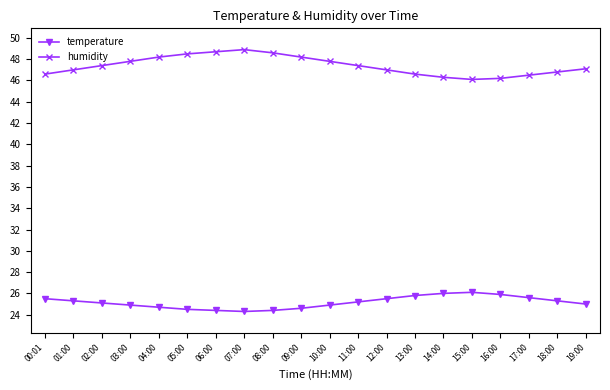

What is the sum of all temperature values?

503.0